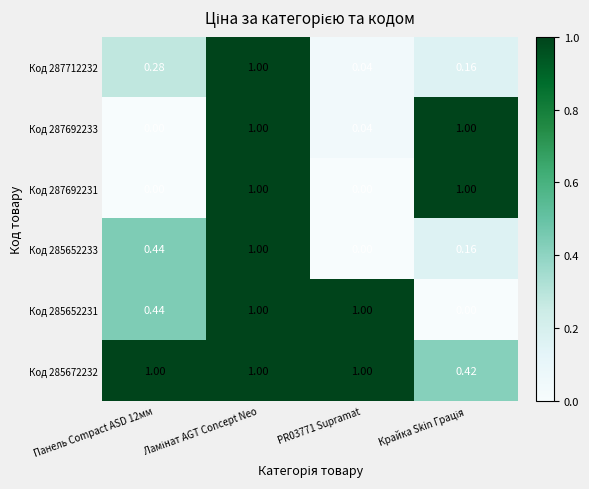

Is the value of Код 287692233 at Панель Compact ASD 12мм greater than the value of Код 285672232 at PR03771 Supramat?

No